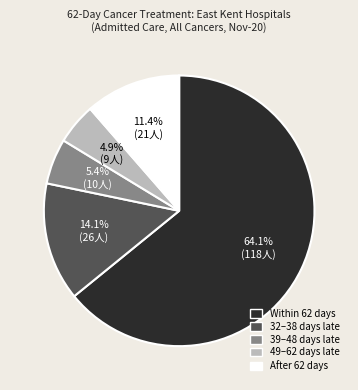

Is there a majority slice in this chart?

Yes